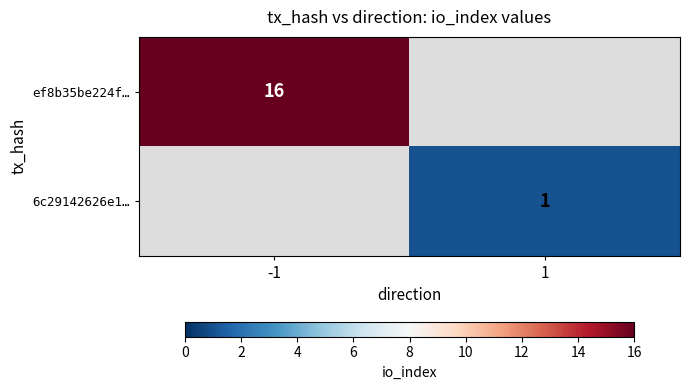

The 6c29142626e1… series shows 1 at 1. True or false?

True